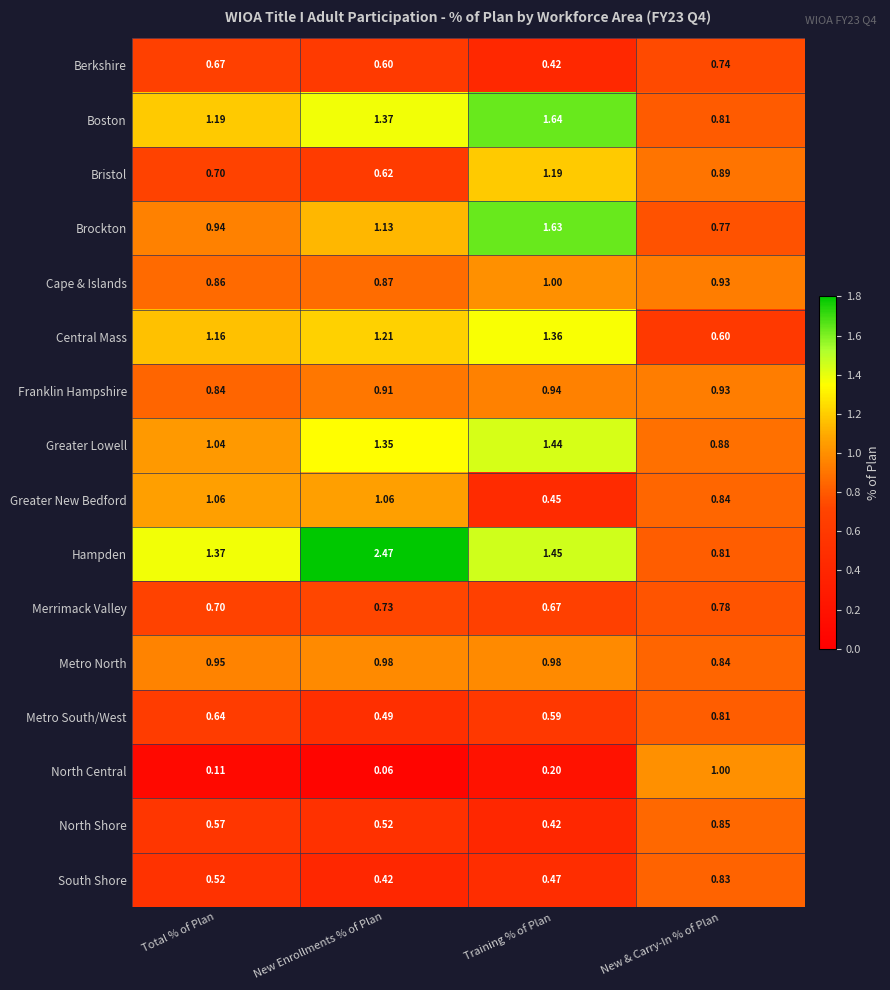

Which series has the widest spread of values?

Hampden